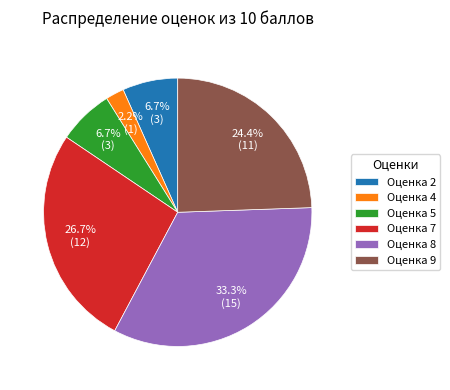

Which slice is the largest?

Оценка 8